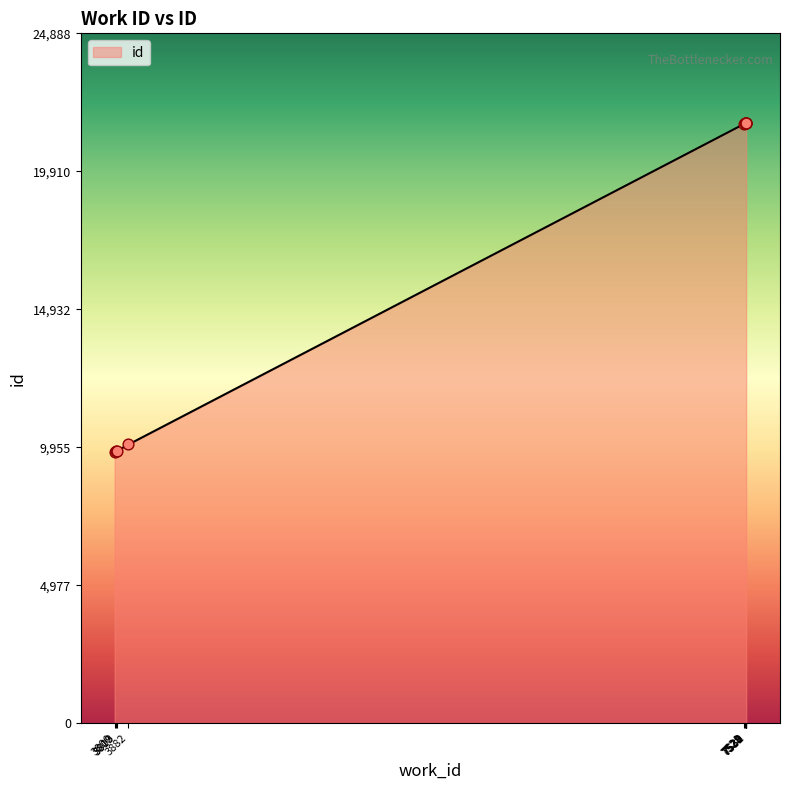

What is the change in value from 3800 to 7529?

+11844